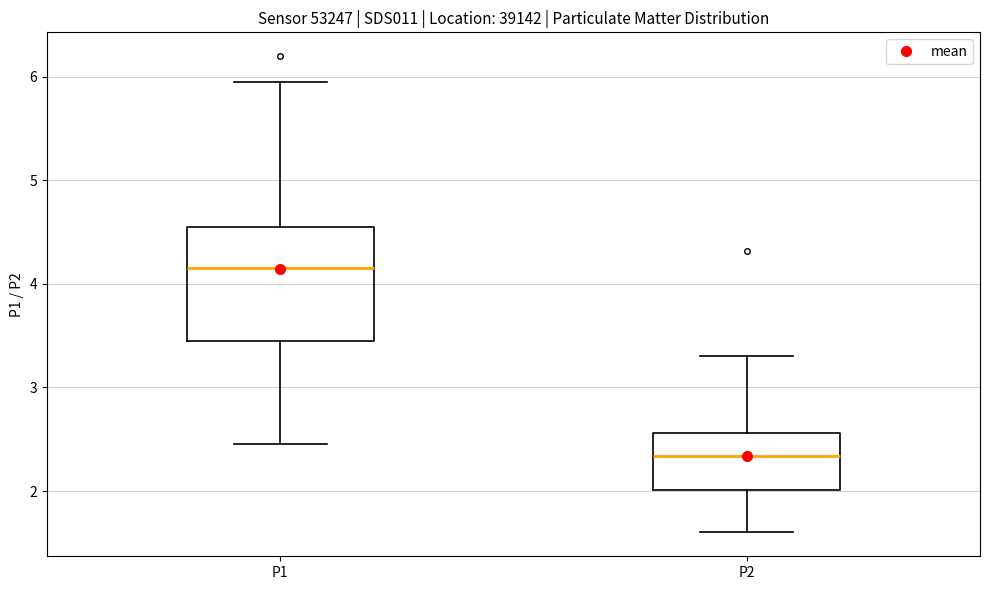

Where is the upper edge of the box for P1 on the y-axis? The values are not printed on the chart, so give them approximately, as read against the axis.

4.5